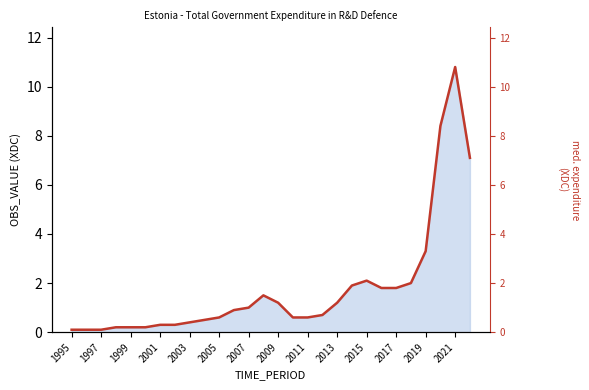

At which category does the chart reach its minimum across all series?

1995